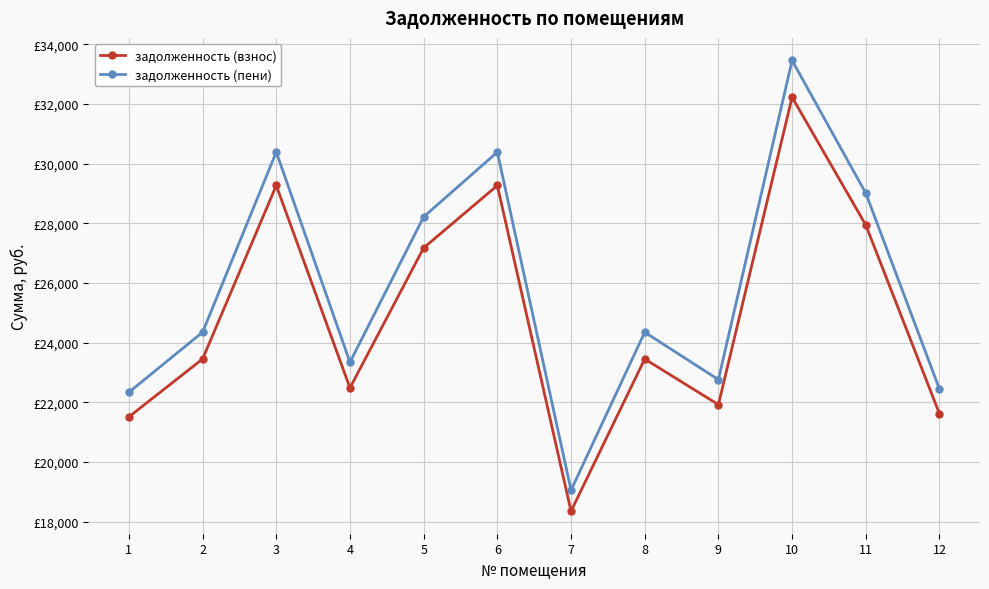

True or false: задолженность (пени) and задолженность (взнос) intersect in this chart.

False